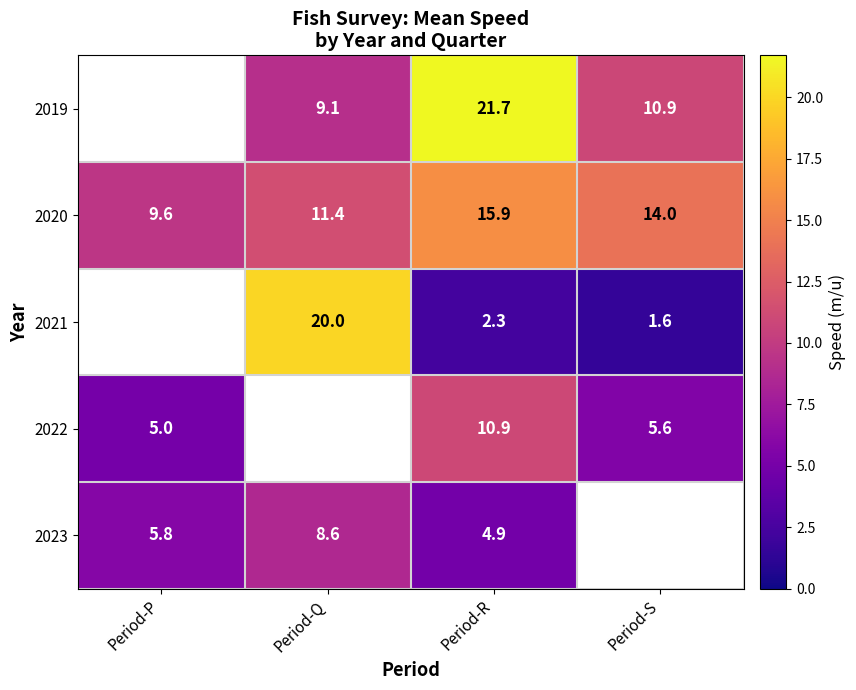

Is it true that 2020 equals 9.6 at Period-P?

True